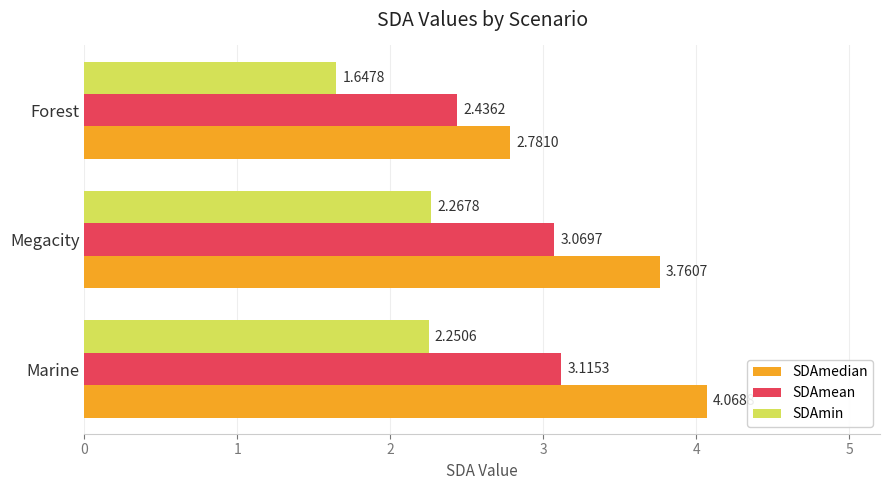

At how many categories does at least one series exceed 2?

3